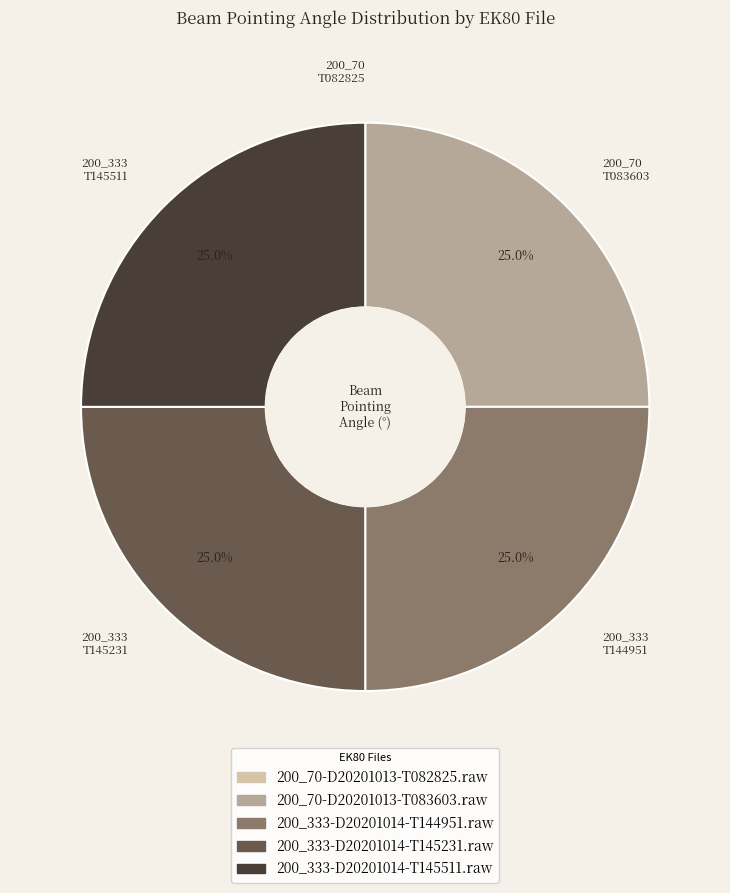

What is the total percentage of 200_70 T083603 and 200_333 T144951?

50.0%